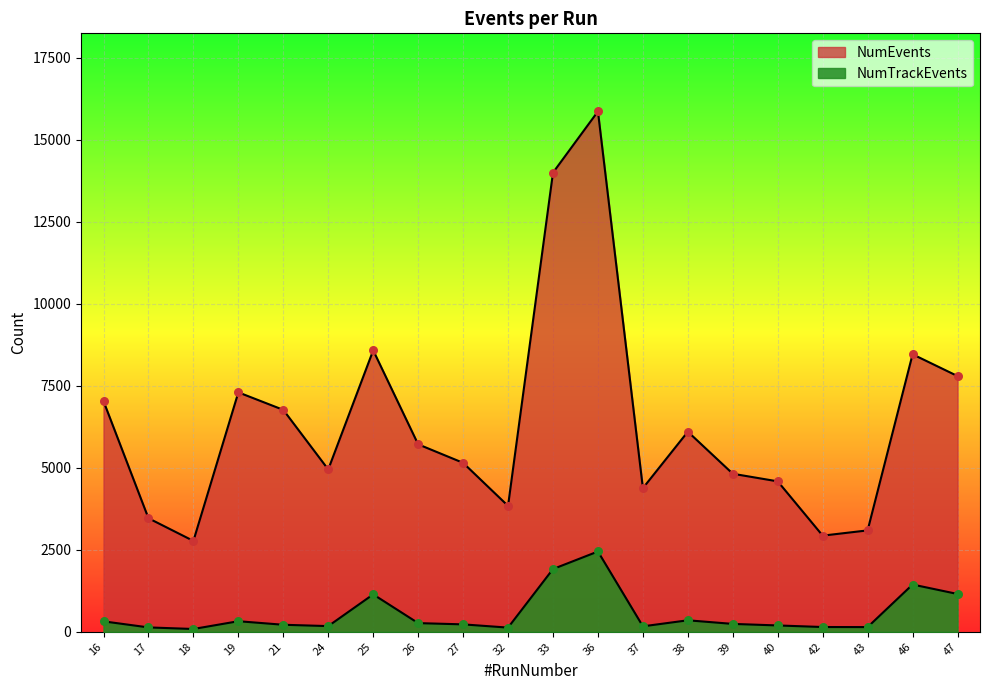

Which series has the largest total across all categories?

NumEvents